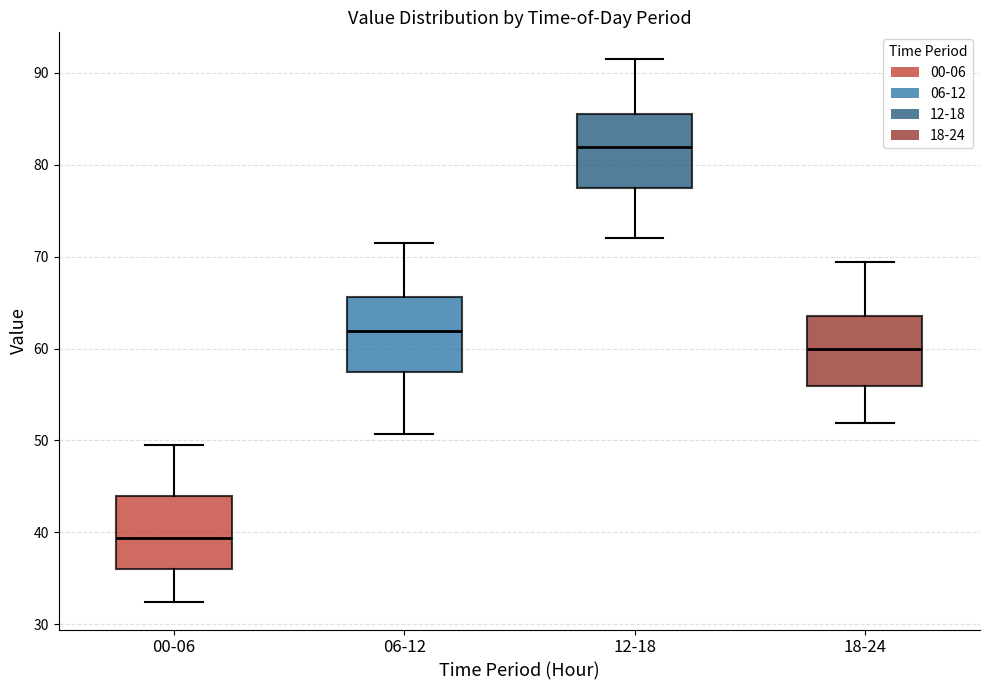

Reading left to right, read every box against the y-axis: the position of its median line, the range the box covers, and the ends of its whiskers. The values are not printed on the chart, so give them approximately, as read against the axis.

00-06: median 39, box 36 to 44, whiskers 32 to 49
06-12: median 62, box 57 to 66, whiskers 51 to 71
12-18: median 82, box 77 to 86, whiskers 72 to 91
18-24: median 60, box 56 to 64, whiskers 52 to 69